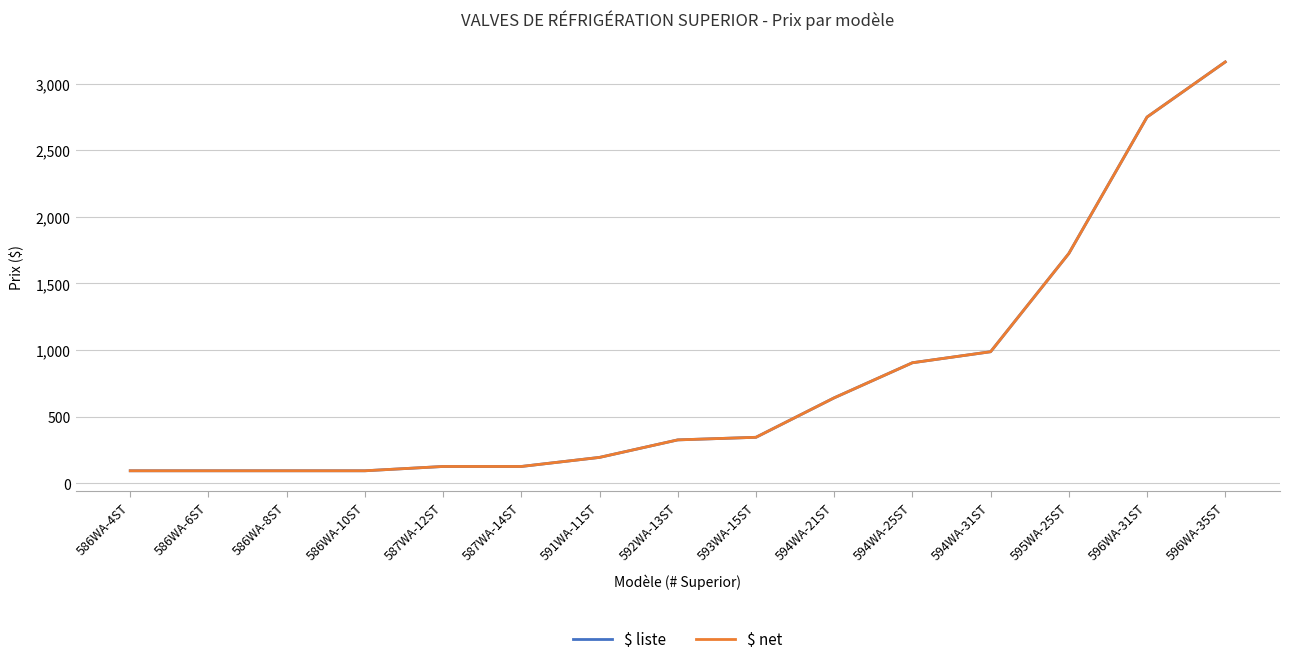

Is this an area chart (filled region under the line)?

No